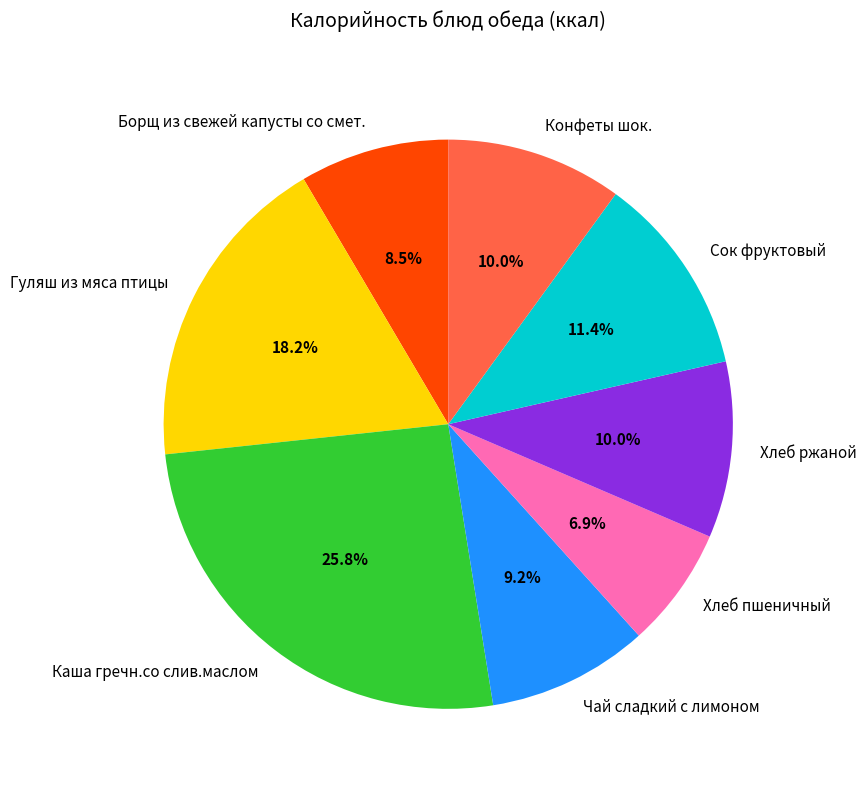

Which has a higher value, Хлеб ржаной or Сок фруктовый?

Сок фруктовый